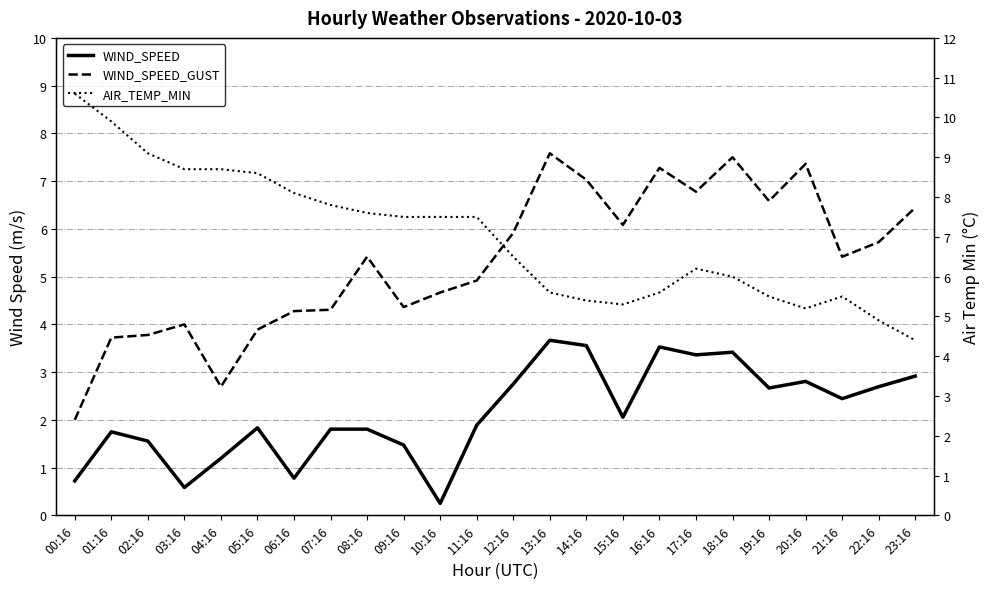

Reading left to right, transcribe all the data shown in this chart.

WIND_SPEED: 00:16=0.7	01:16=1.8	02:16=1.6	03:16=0.6	04:16=1.2	05:16=1.8	06:16=0.8	07:16=1.8	08:16=1.8	09:16=1.5	10:16=0.2	11:16=1.9	12:16=2.8	13:16=3.7	14:16=3.6	15:16=2.1	16:16=3.5	17:16=3.4	18:16=3.4	19:16=2.7	20:16=2.8	21:16=2.4	22:16=2.7	23:16=2.9
WIND_SPEED_GUST: 00:16=2.0	01:16=3.7	02:16=3.8	03:16=4.0	04:16=2.7	05:16=3.9	06:16=4.3	07:16=4.3	08:16=5.4	09:16=4.4	10:16=4.7	11:16=4.9	12:16=5.9	13:16=7.6	14:16=7.0	15:16=6.1	16:16=7.3	17:16=6.8	18:16=7.5	19:16=6.6	20:16=7.4	21:16=5.4	22:16=5.7	23:16=6.4
AIR_TEMP_MIN: 00:16=10.6	01:16=9.9	02:16=9.1	03:16=8.7	04:16=8.7	05:16=8.6	06:16=8.1	07:16=7.8	08:16=7.6	09:16=7.5	10:16=7.5	11:16=7.5	12:16=6.5	13:16=5.6	14:16=5.4	15:16=5.3	16:16=5.6	17:16=6.2	18:16=6.0	19:16=5.5	20:16=5.2	21:16=5.5	22:16=4.9	23:16=4.4